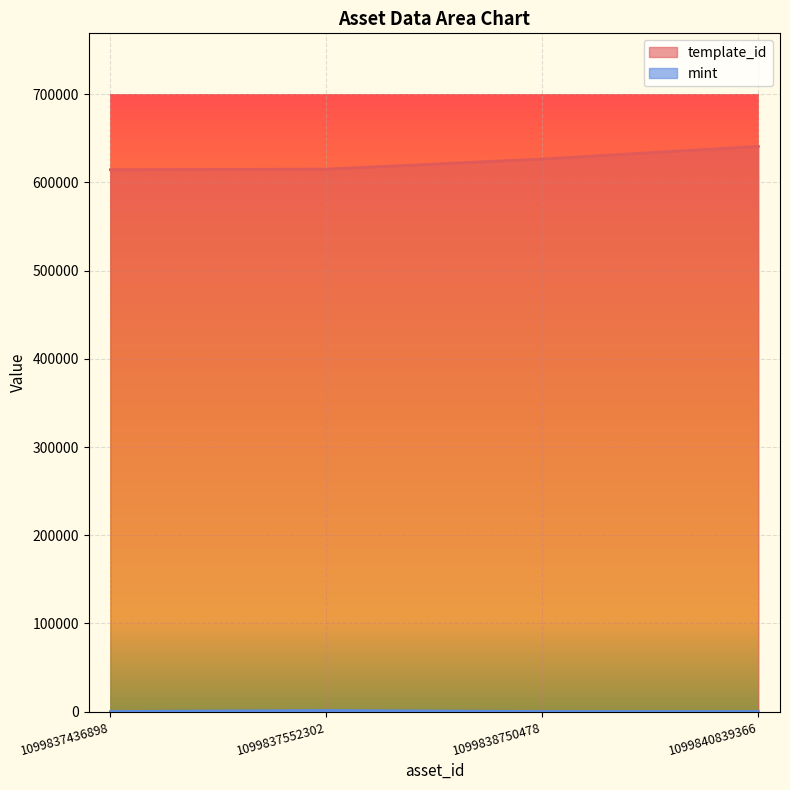

How many lines are shown in the chart?

2